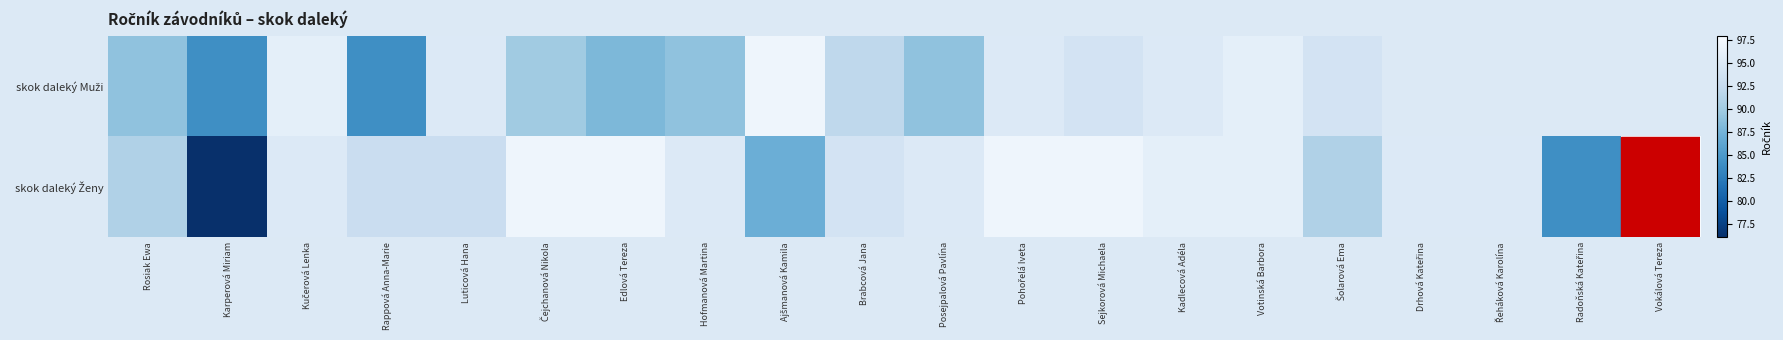

At Rappová Anna-Marie, list the series in order from smallest to largest.

skok daleký Muži, skok daleký Ženy